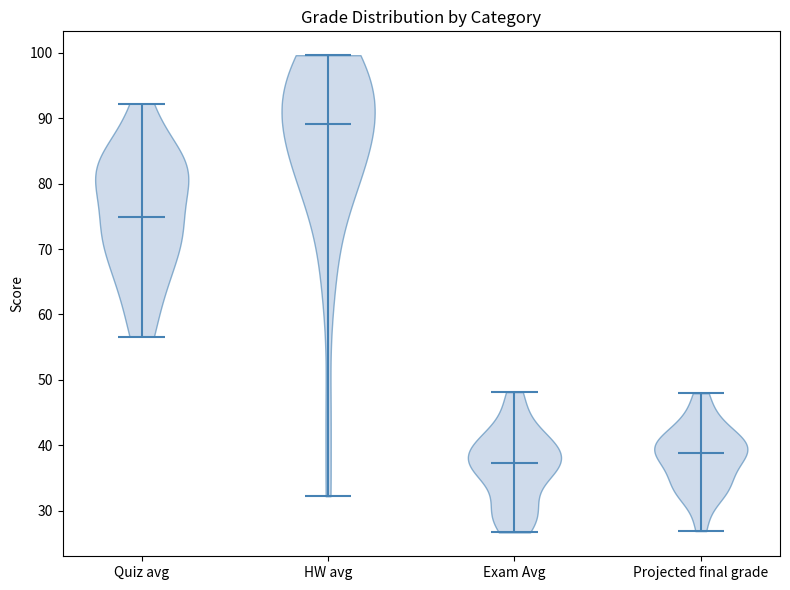

Reading left to right, read every violin against the y-axis: where its median line is, and the lowest and highest points it reaches. The values are not printed on the chart, so give them approximately, as read against the axis.

Quiz avg: median line 75, lowest point 57, highest point 92
HW avg: median line 89, lowest point 32, highest point 100
Exam Avg: median line 37, lowest point 27, highest point 48
Projected final grade: median line 39, lowest point 27, highest point 48